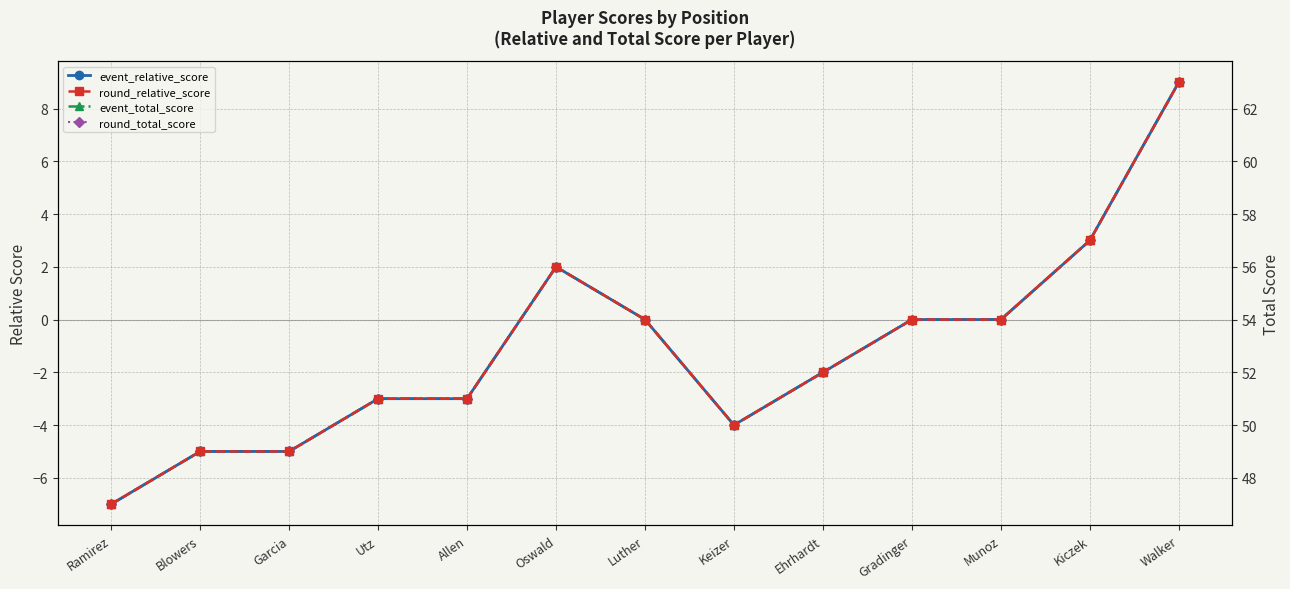

Which series has the largest range (max minus min)?

event_relative_score